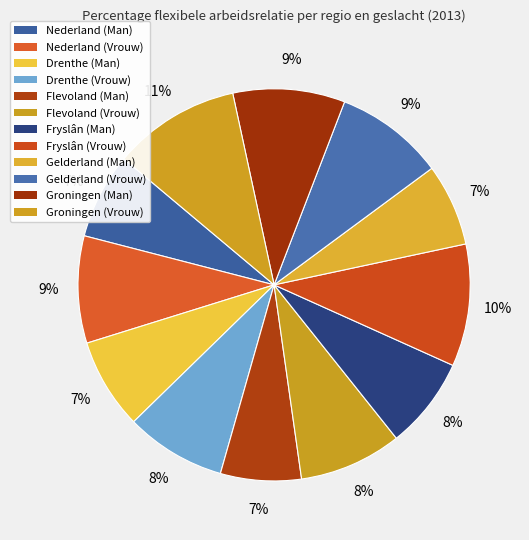

Count the number of slices in the pie.

12